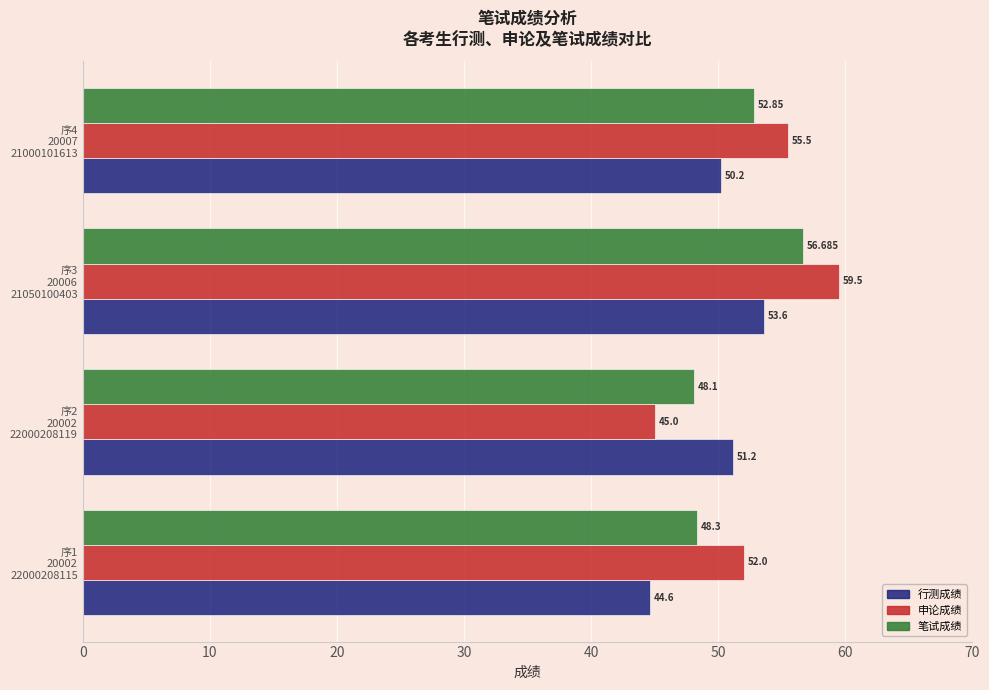

List the series in order of their overall mean, lowest first.

行测成绩, 笔试成绩, 申论成绩